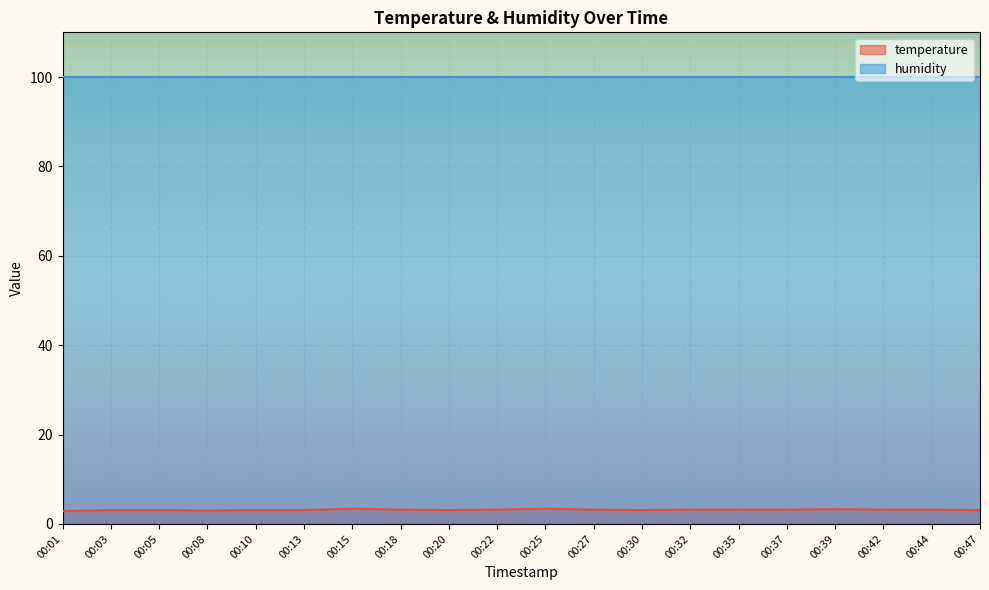

Rank the categories by value from highest to lowest.

00:15, 00:25, 00:39, 00:18, 00:22, 00:27, 00:32, 00:35, 00:37, 00:42, 00:44, 00:03, 00:05, 00:10, 00:13, 00:20, 00:30, 00:47, 00:08, 00:01